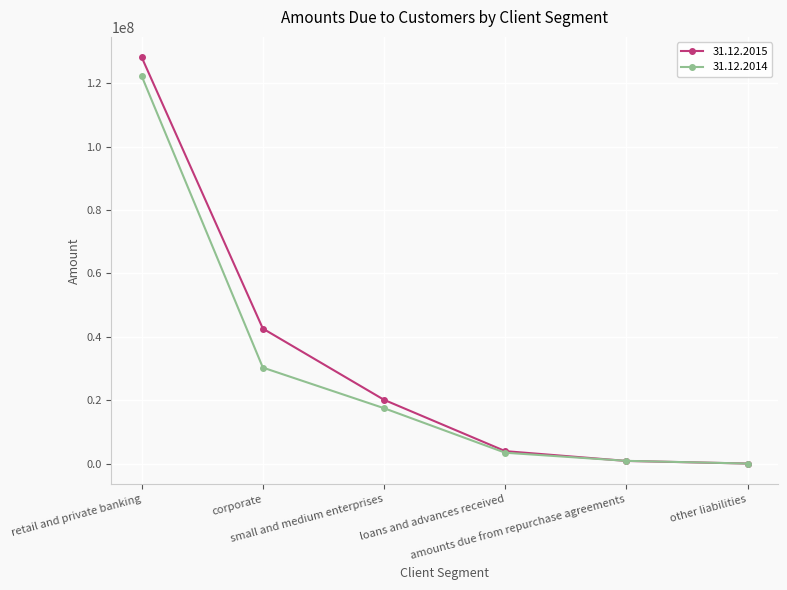

List the series in order of their peak value, highest first.

31.12.2015, 31.12.2014